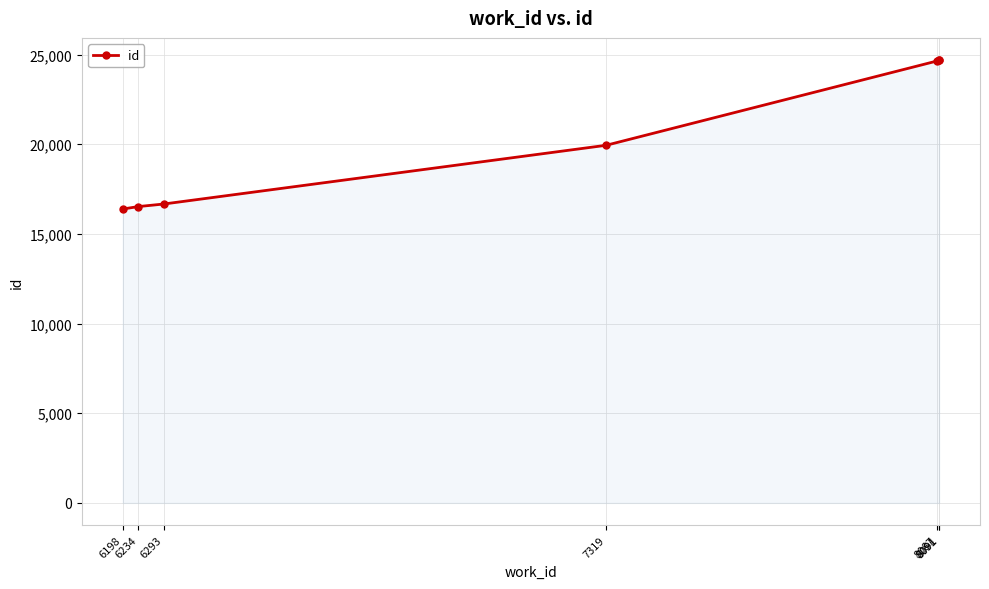

Reading left to right, what are all the values shown in this chart?

16388	16524	16667	19943	24649	24693	24696